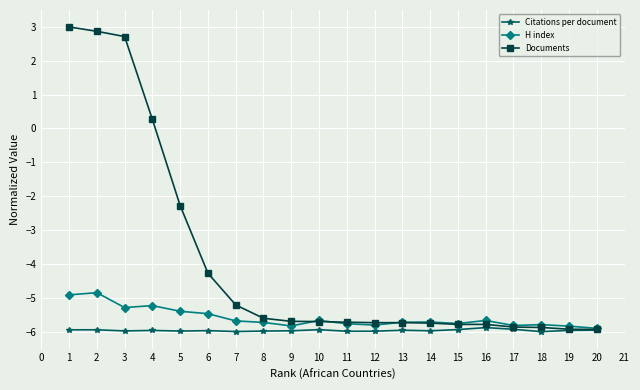

Rank the series by their average value, from lowest to highest.

Citations per document, H index, Documents